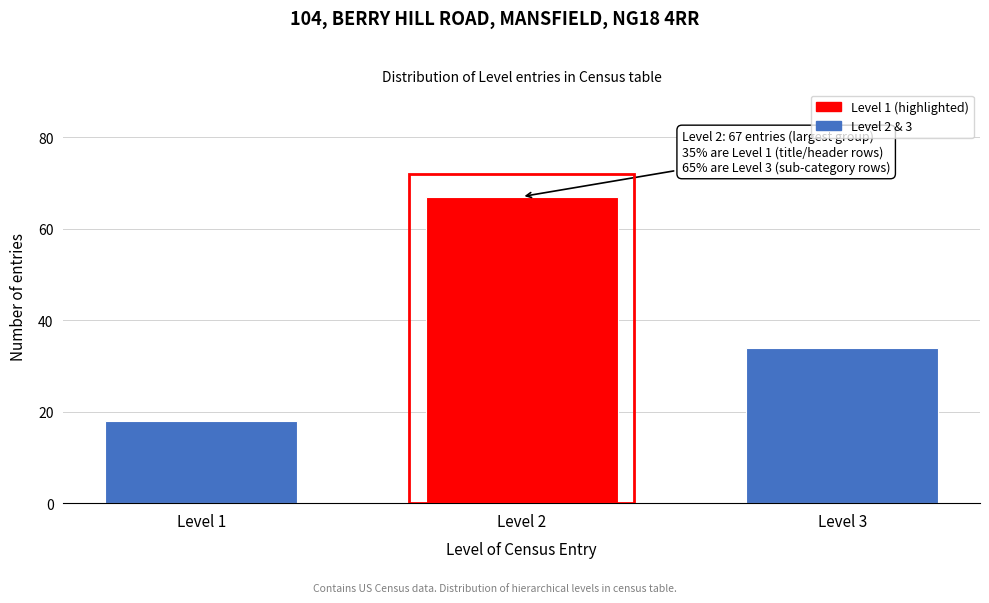

Reading left to right, list all the values displayed in this chart.

Level 1=18	Level 2=67	Level 3=34